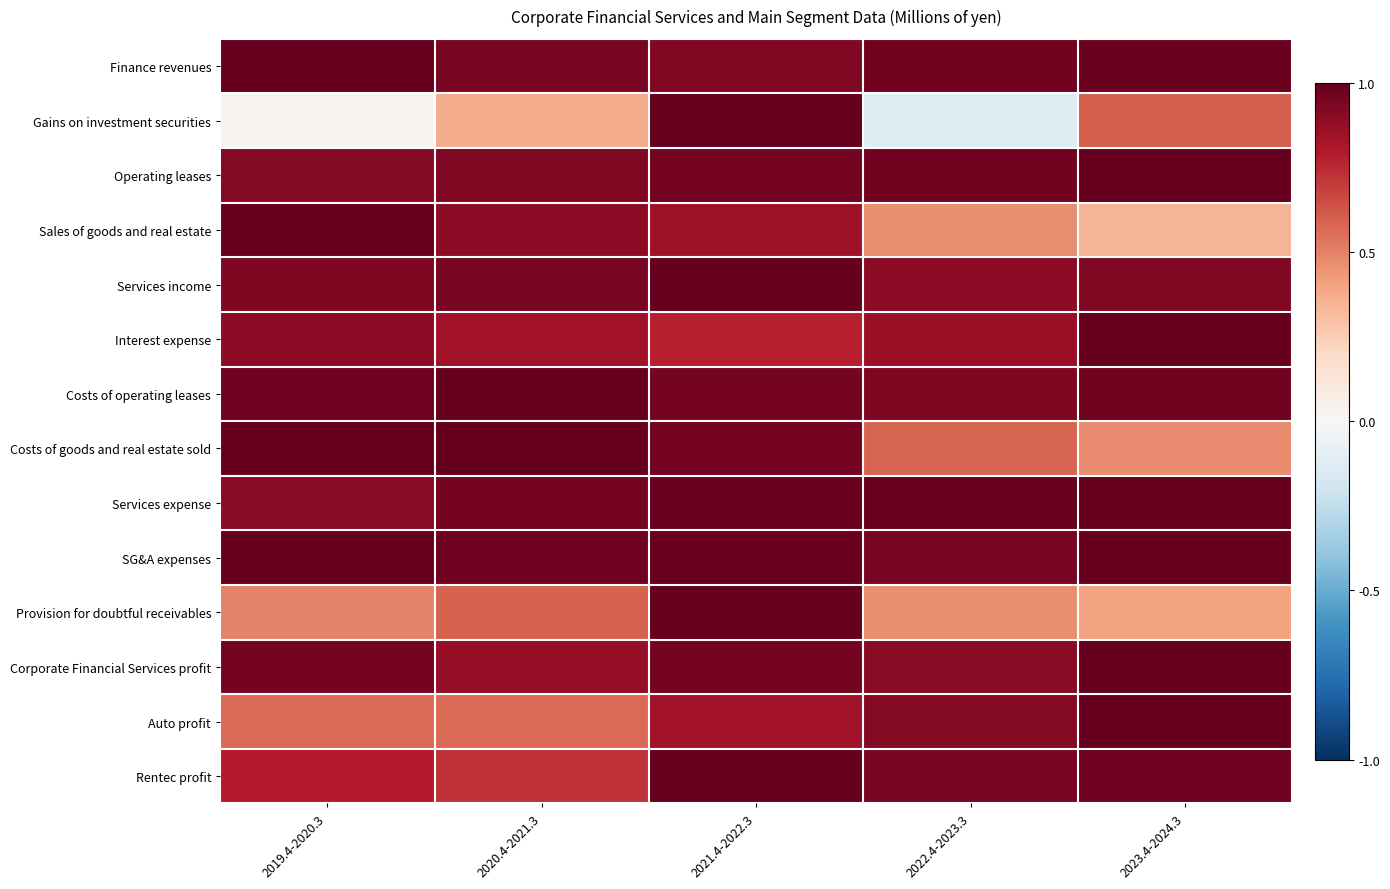

At how many categories does at least one series exceed 0?

5